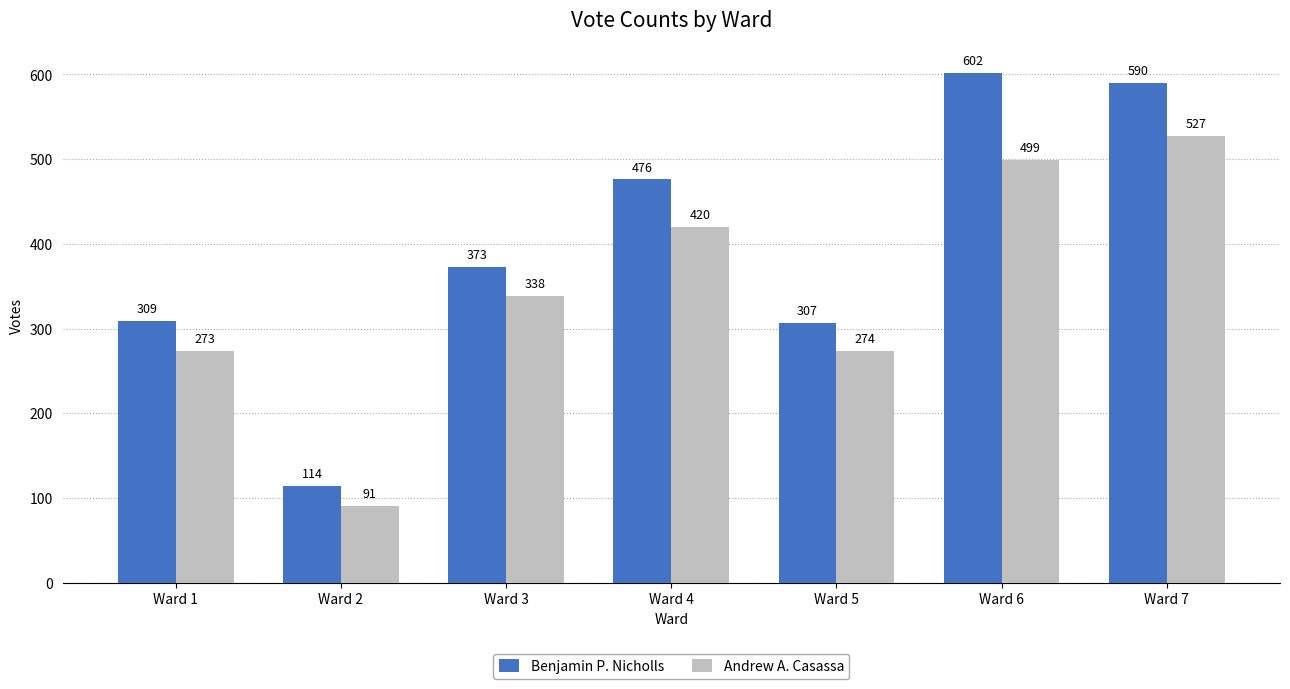

Read the Benjamin P. Nicholls value at Ward 2, to the nearest 5.

115